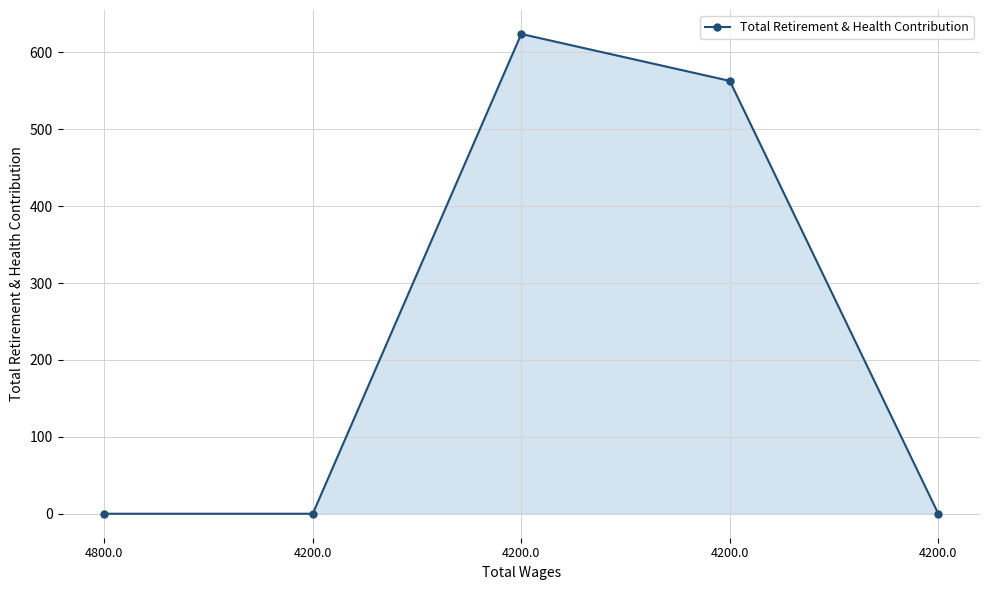

What is the difference between the values at 4200.0 and 4800.0?

624